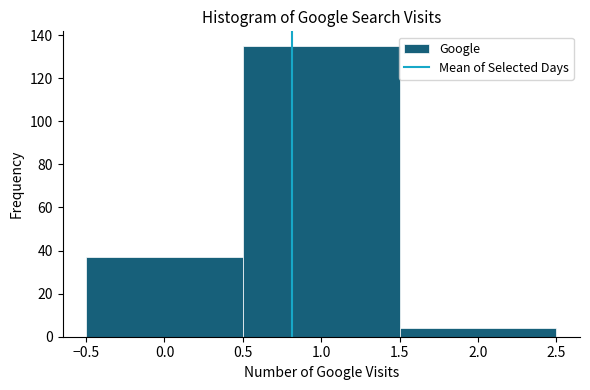

Over which range of the x-axis is the bar tallest?

0.5 to 1.5